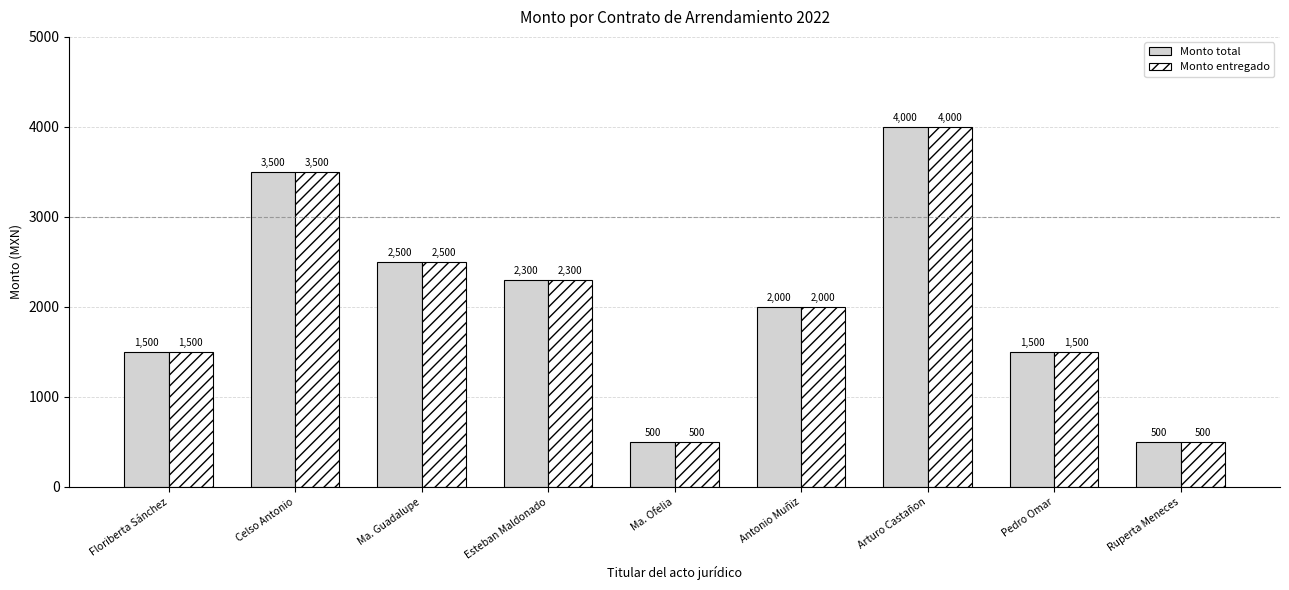

What is the sum of all Monto total values?

18300